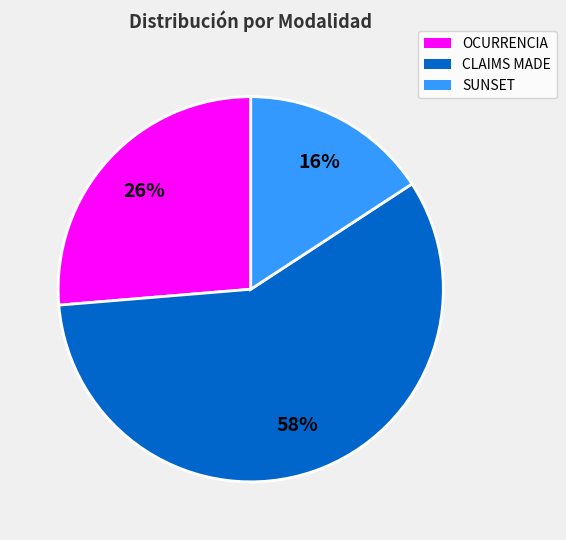

What is the majority slice?

CLAIMS MADE